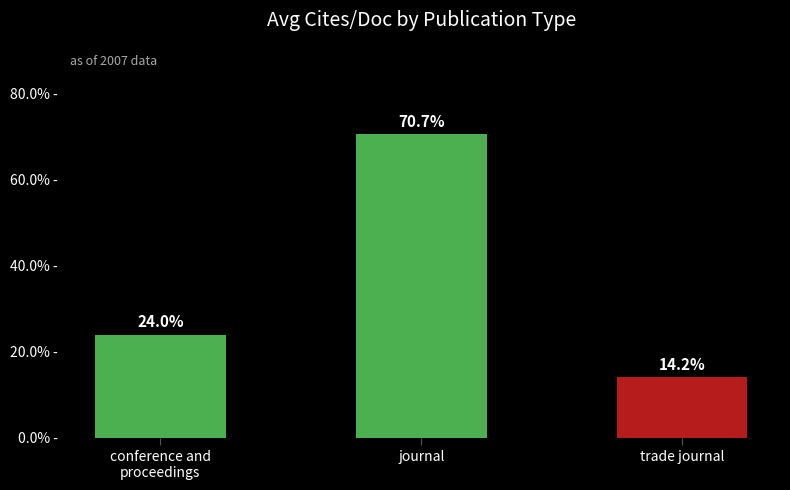

The value at conference and
proceedings is 0.1. True or false?

False